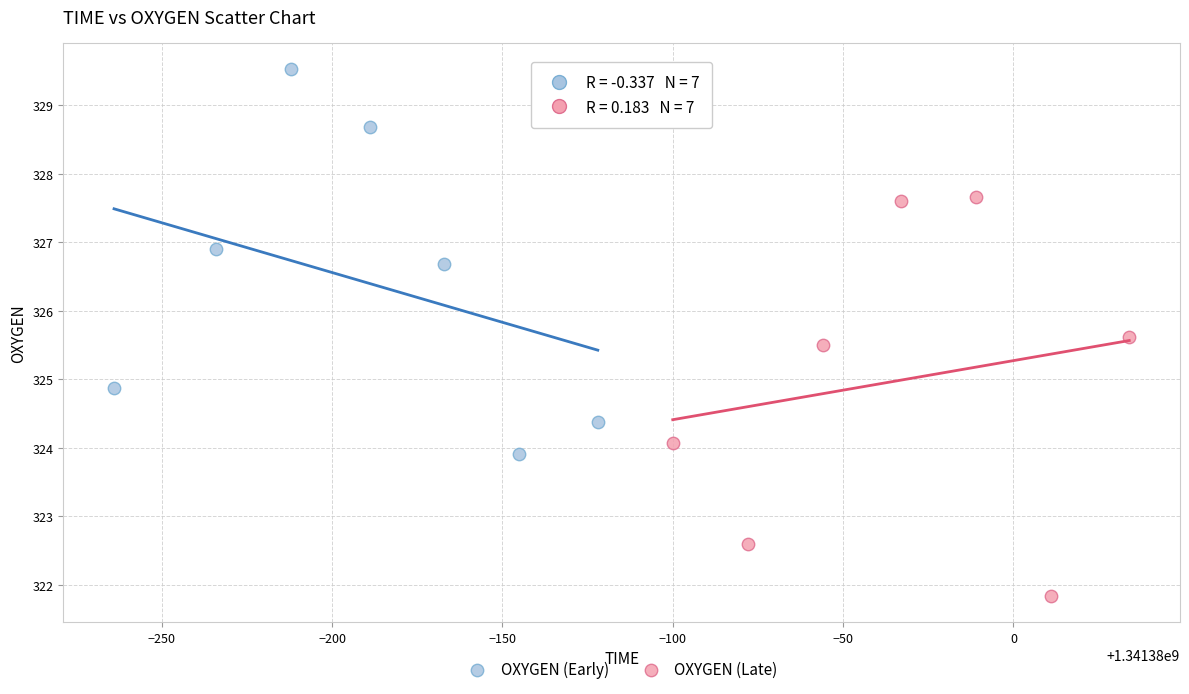

What are all the series names shown in the legend?

OXYGEN (Early), OXYGEN (Late)